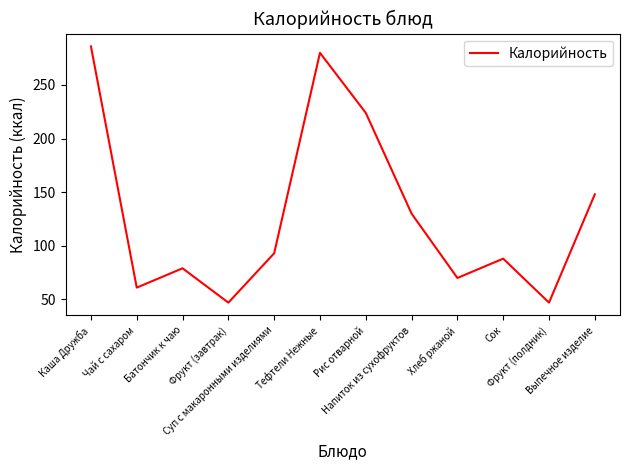

What is the difference between the maximum and minimum values?

239